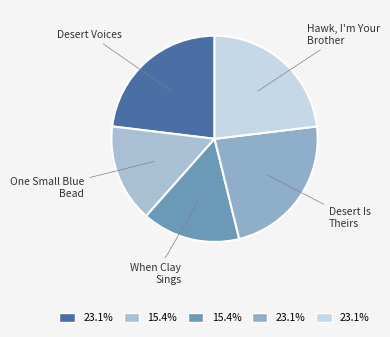

Which has a higher value, One Small Blue Bead or Desert Voices?

Desert Voices